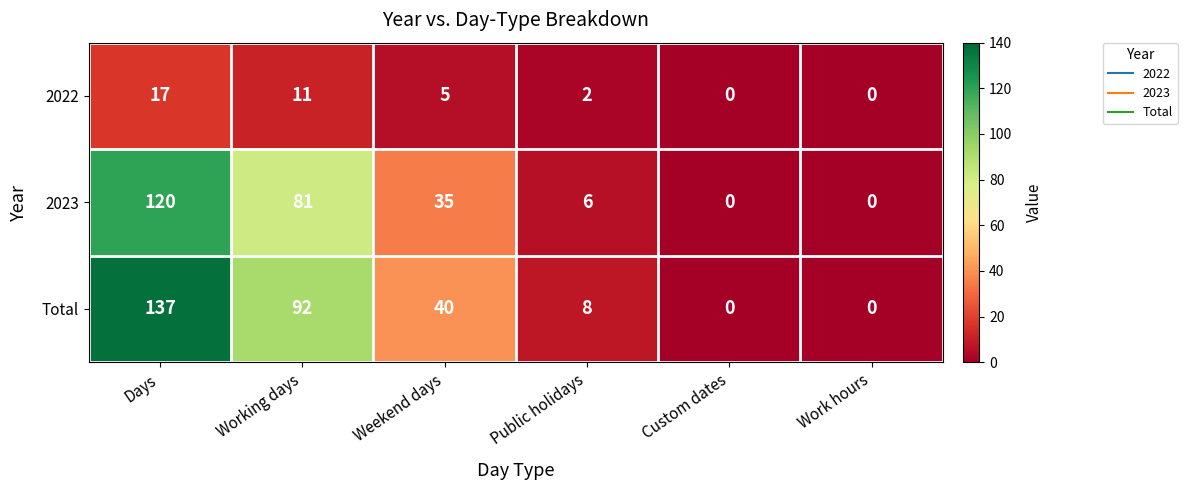

What is the difference between the maximum and second lowest values in the 2022 series?

17